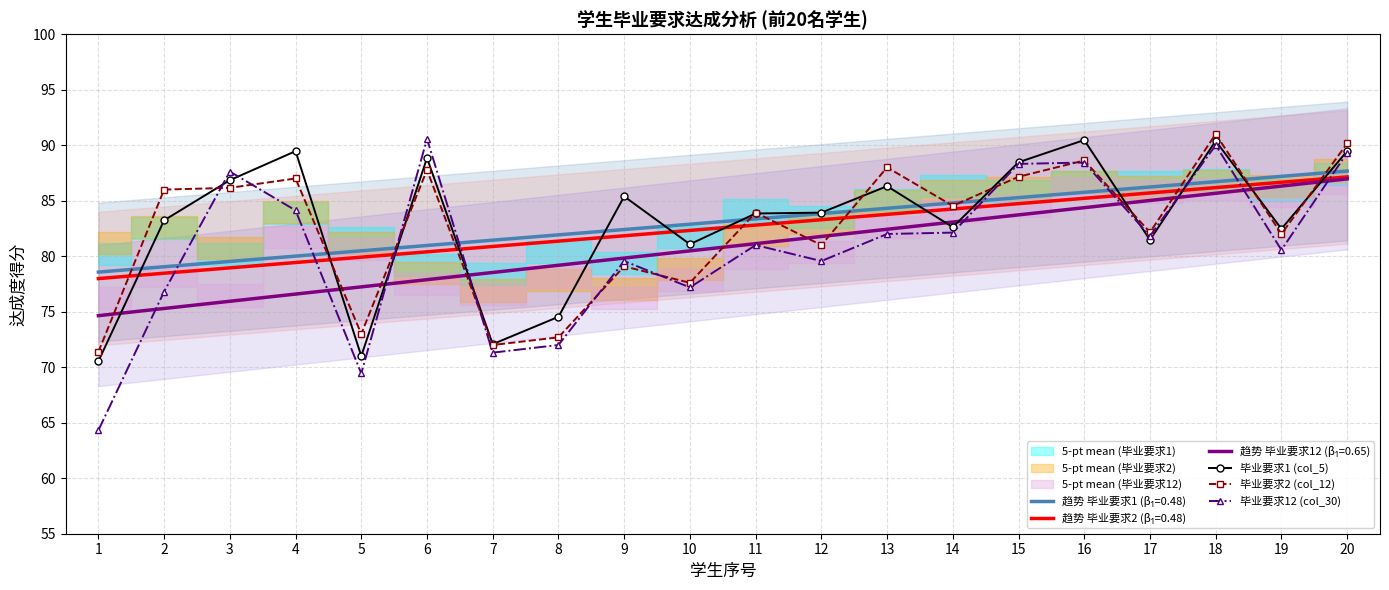

What is the value of the 毕业要求12 (col_30) point at the 14th from the left?

82.1